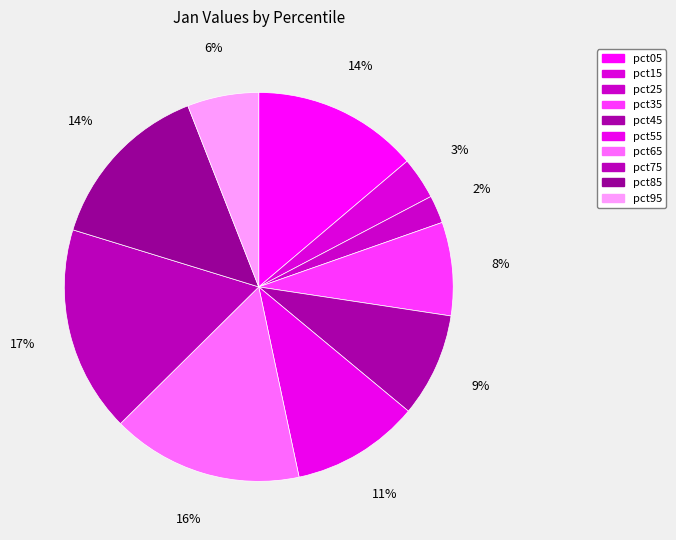

Count the number of slices in the pie.

10